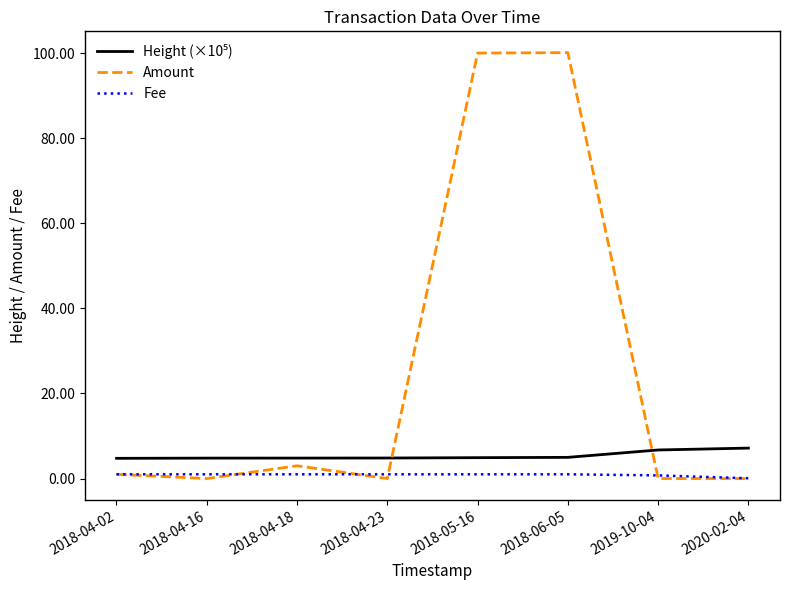

What is the highest value of the Amount series?

100.1